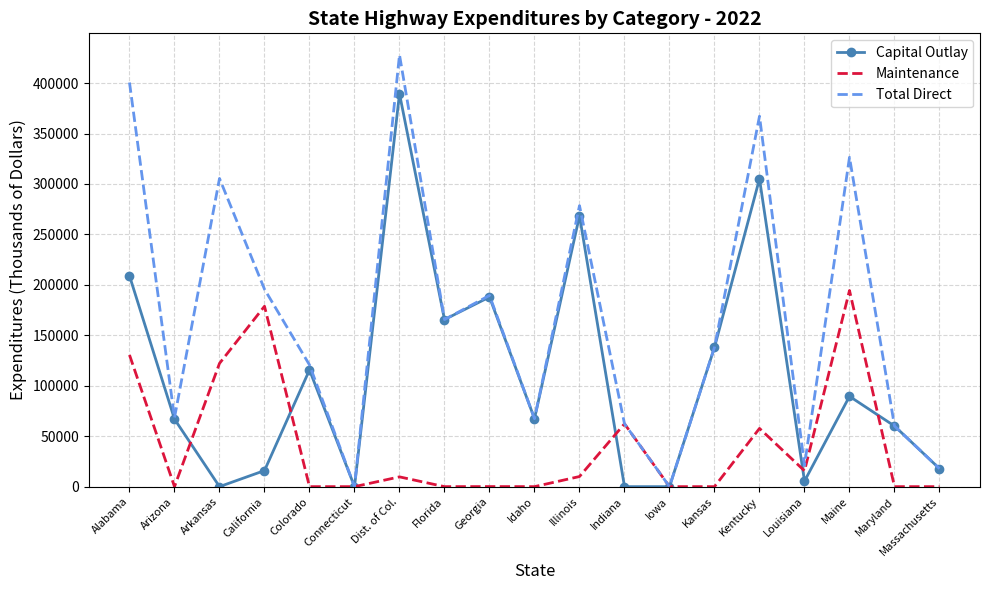

List the series in order of their peak value, highest first.

Total Direct, Capital Outlay, Maintenance